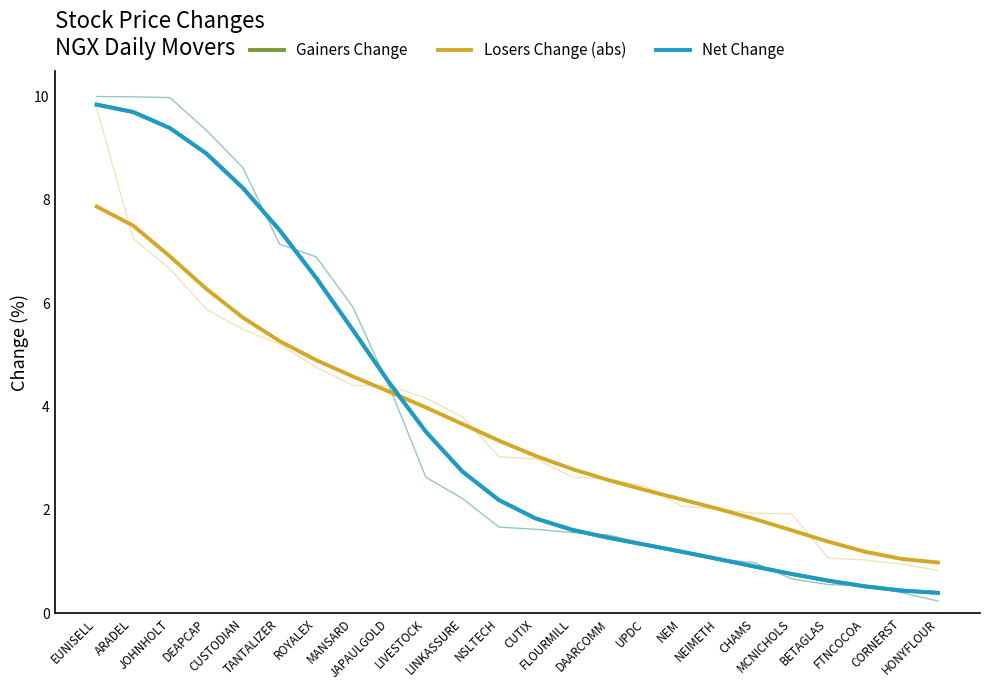

At how many categories does at least one series exceed 4?

9